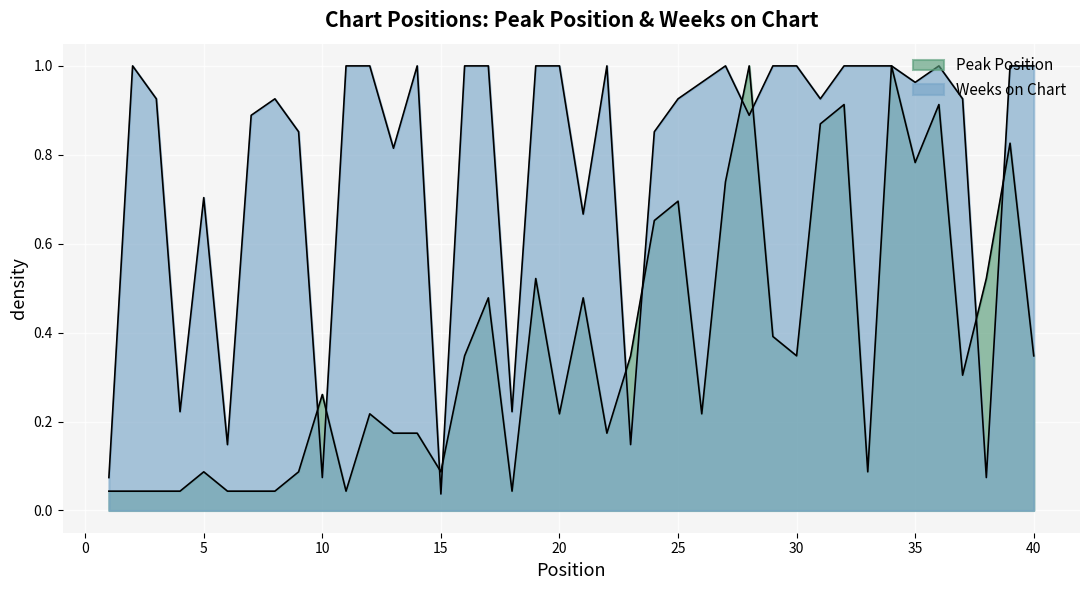

True or false: Weeks on Chart has a value of 0.4 at 11.

False